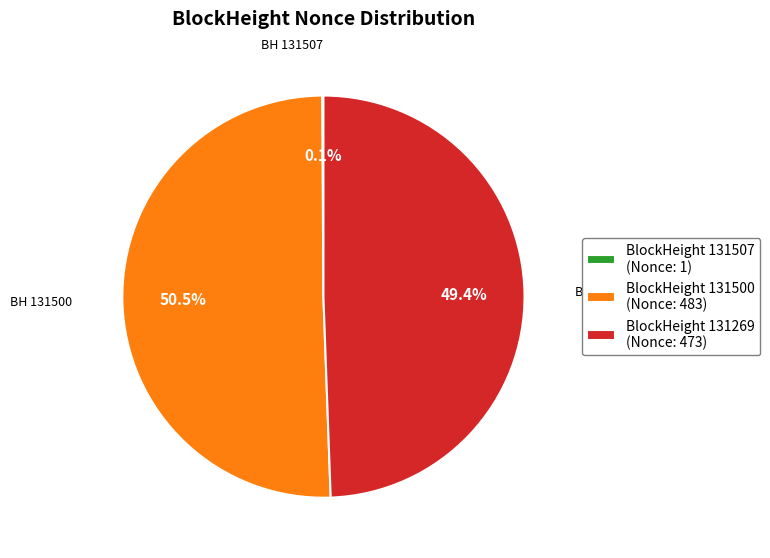

Between BlockHeight 131269 (Nonce: 473) and BlockHeight 131500 (Nonce: 483), which is larger?

BlockHeight 131500 (Nonce: 483)